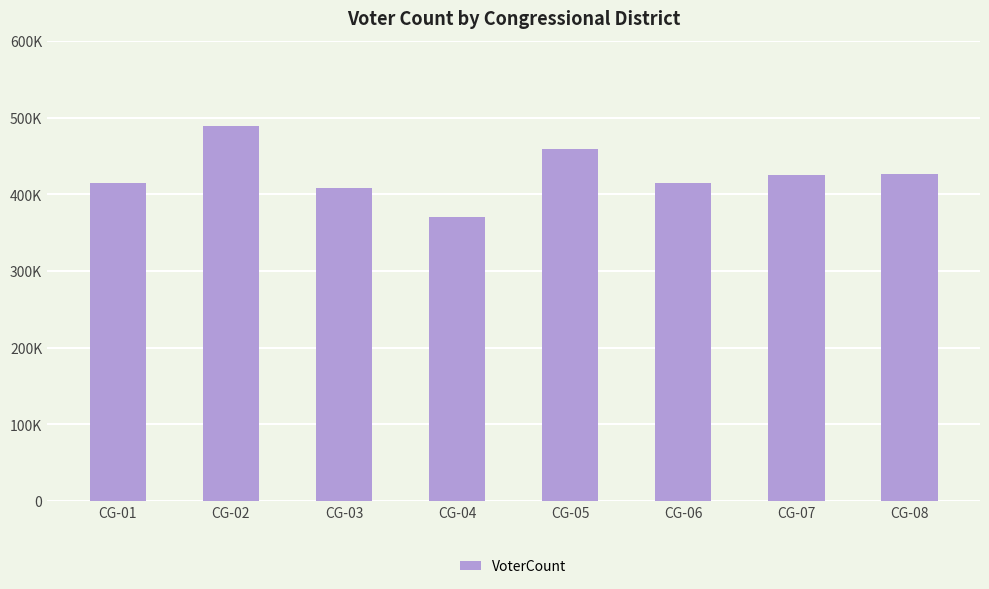

What is the difference between the values at CG-03 and CG-08?

18776